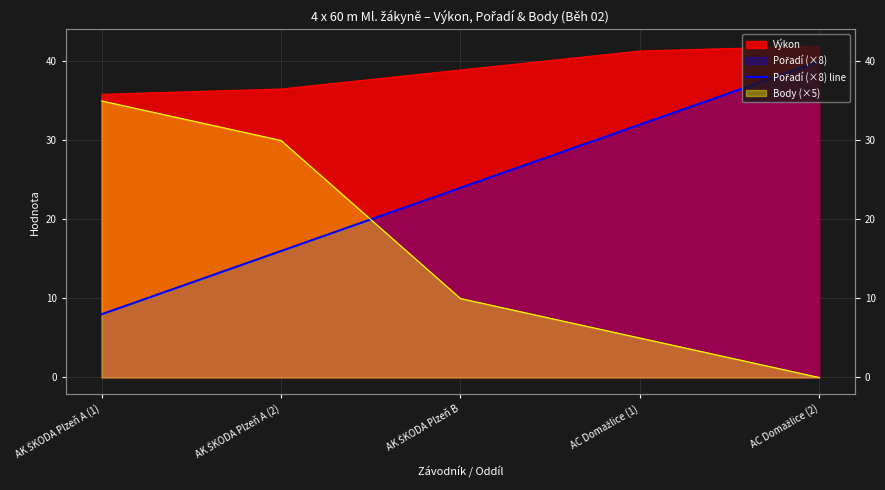

Count the number of values greater than 24.

2